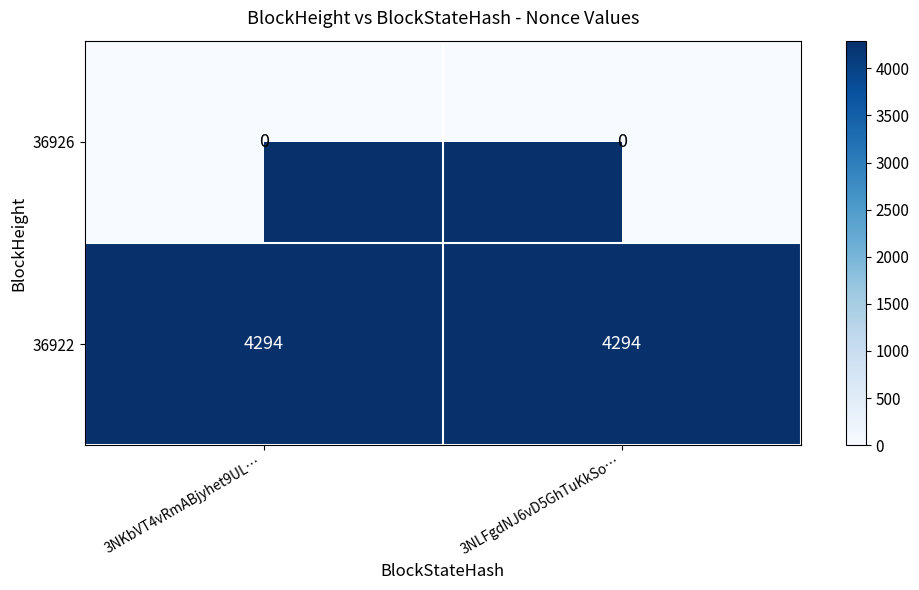

The value of 36922 at 3NKbVT4vRmABjyhet9UL… is 4294. True or false?

True